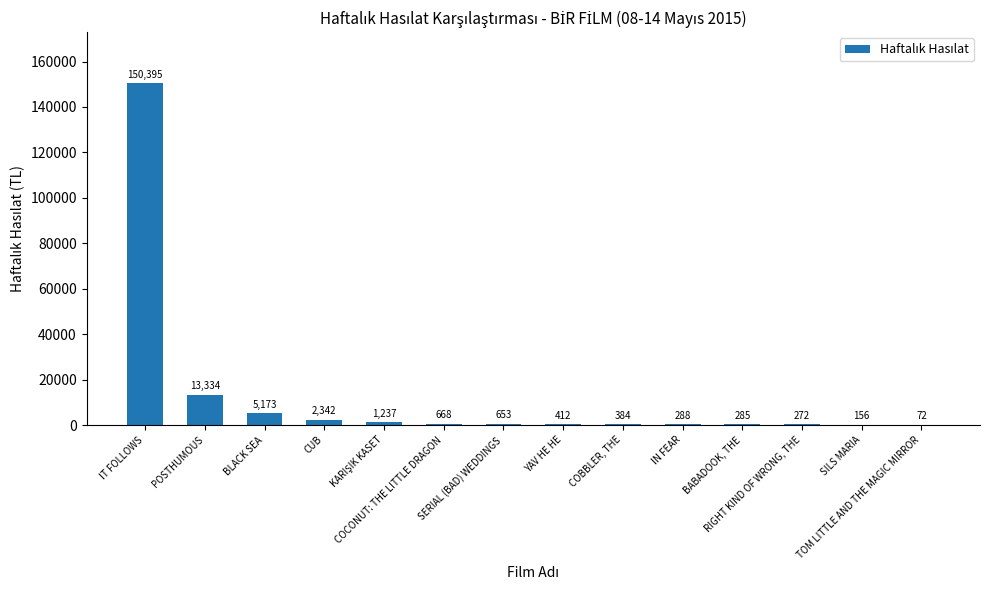

What is the maximum value shown in the chart?

150395.1